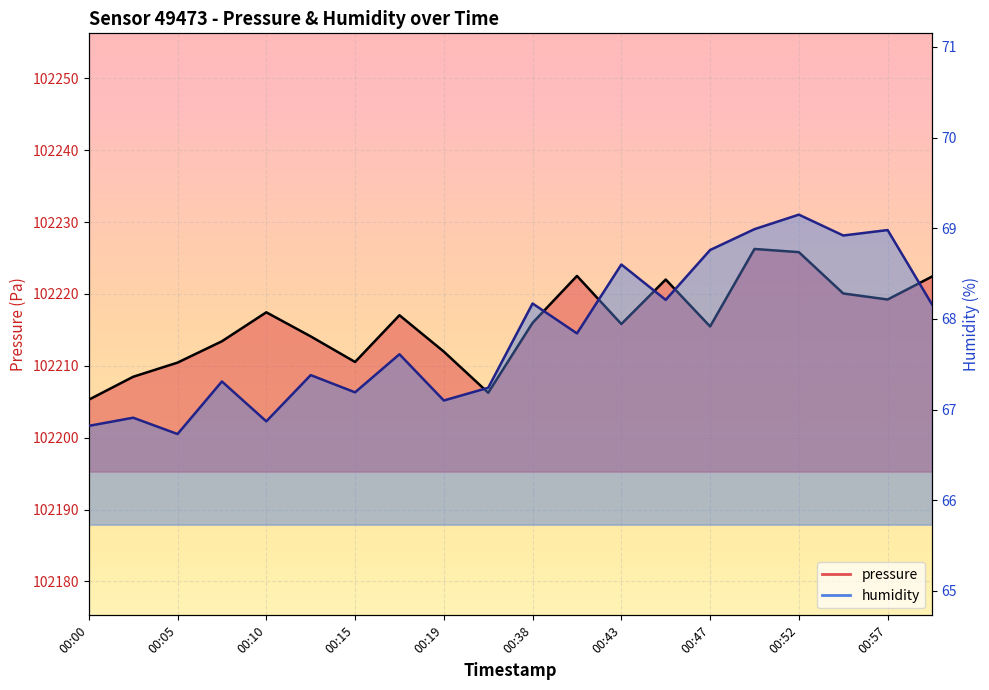

How many values in the humidity_line series are below 67?

4